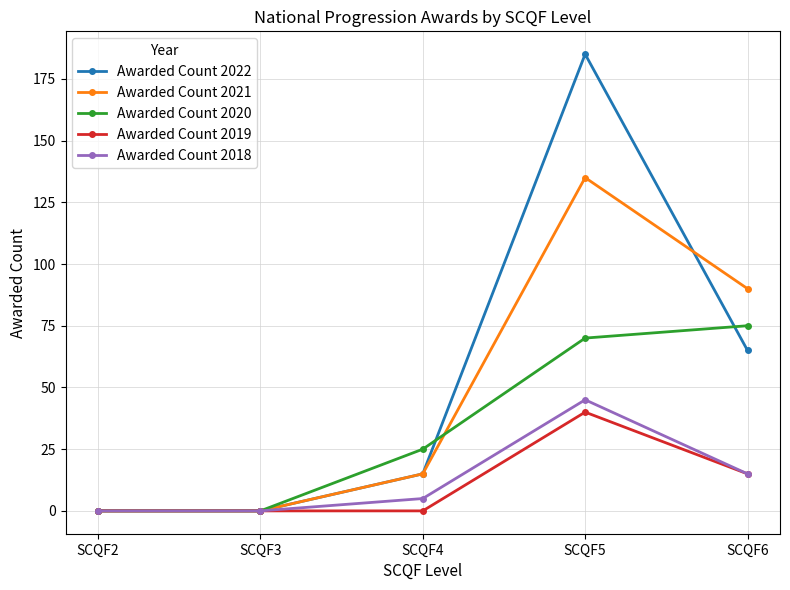

Rank the series by their maximum value, from lowest to highest.

Awarded Count 2019, Awarded Count 2018, Awarded Count 2020, Awarded Count 2021, Awarded Count 2022